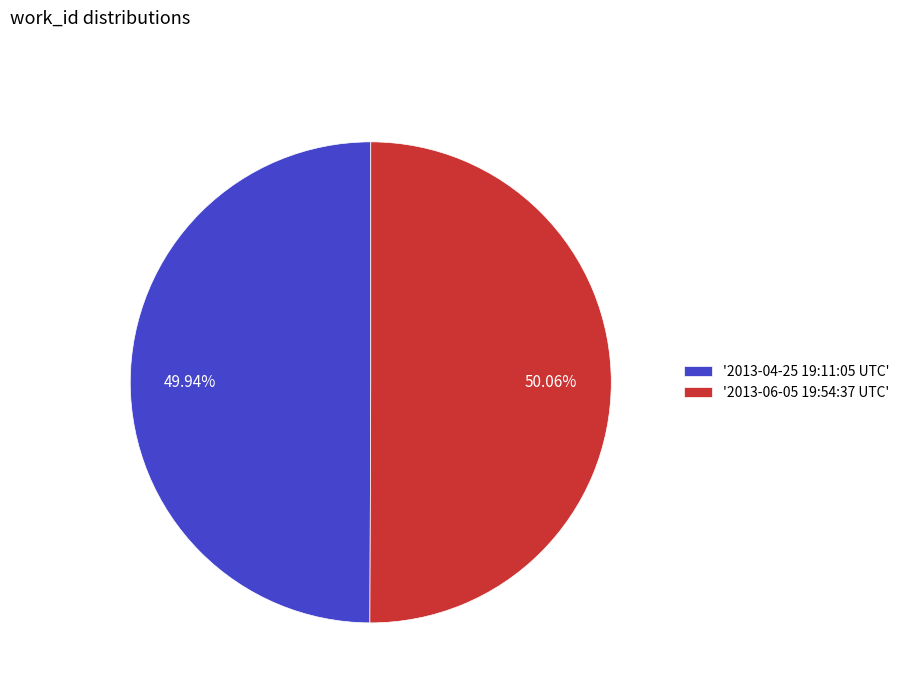

Combined, do '2013-04-25 19:11:05 UTC' and '2013-06-05 19:54:37 UTC' account for over 50%?

Yes